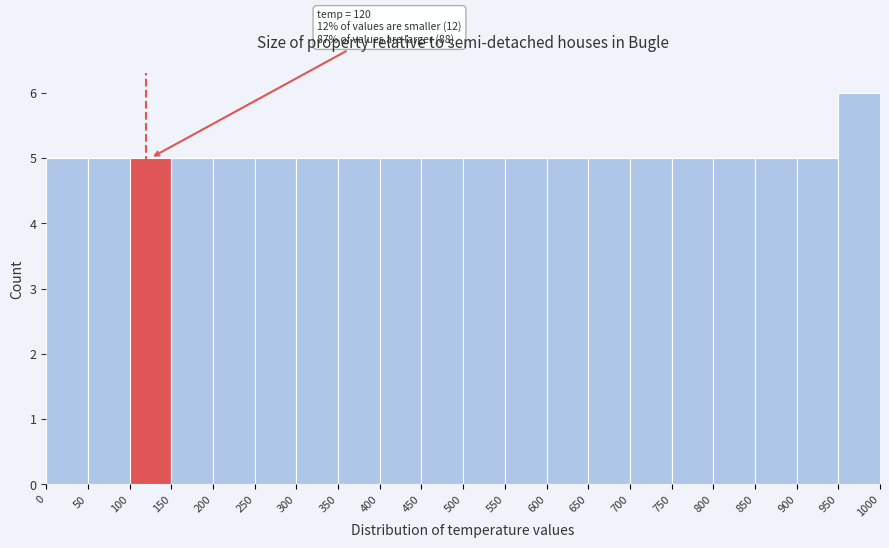

Which range on the x-axis has the tallest bar?

950 to 1000